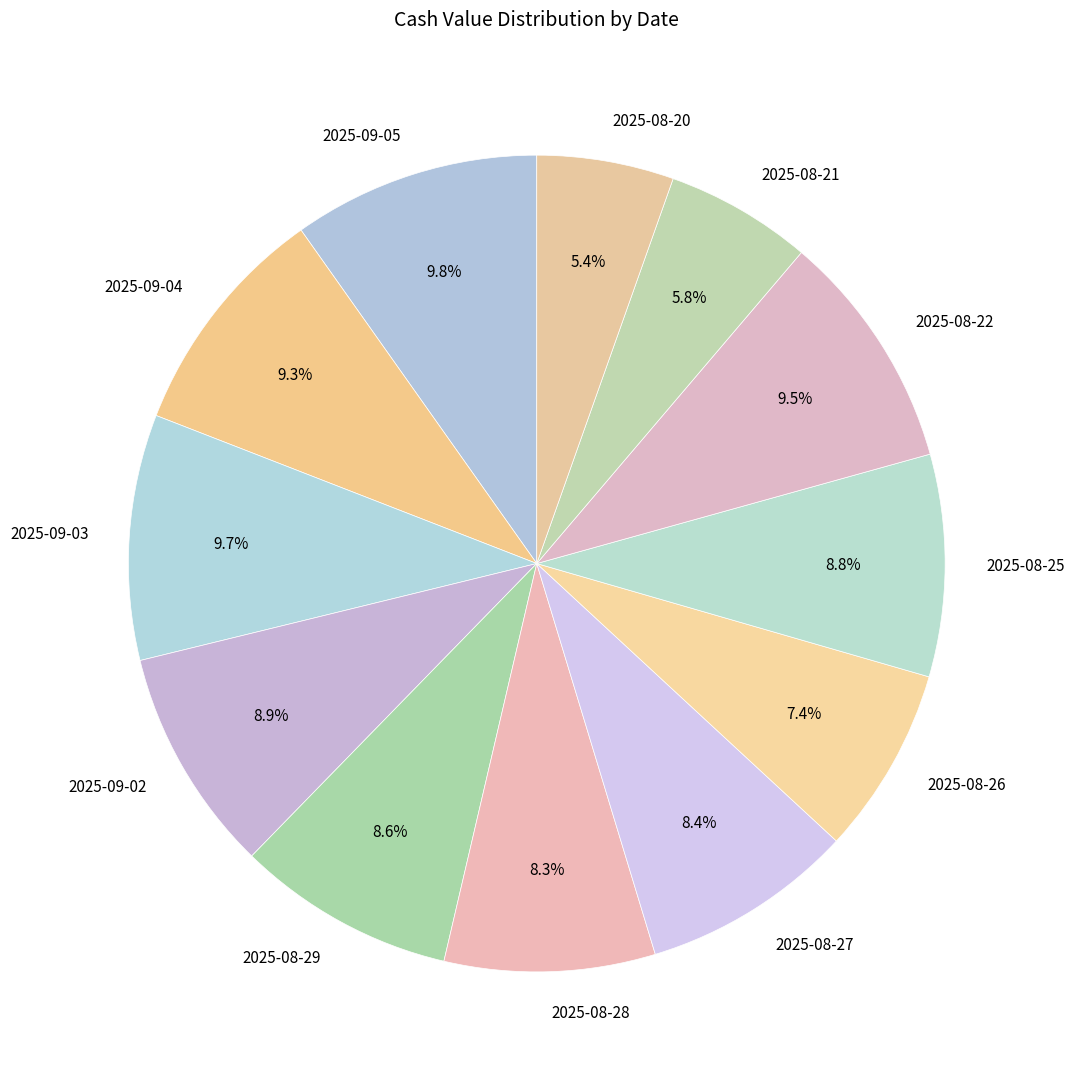

Do 2025-09-04 and 2025-08-25 together represent more than half of the pie?

No